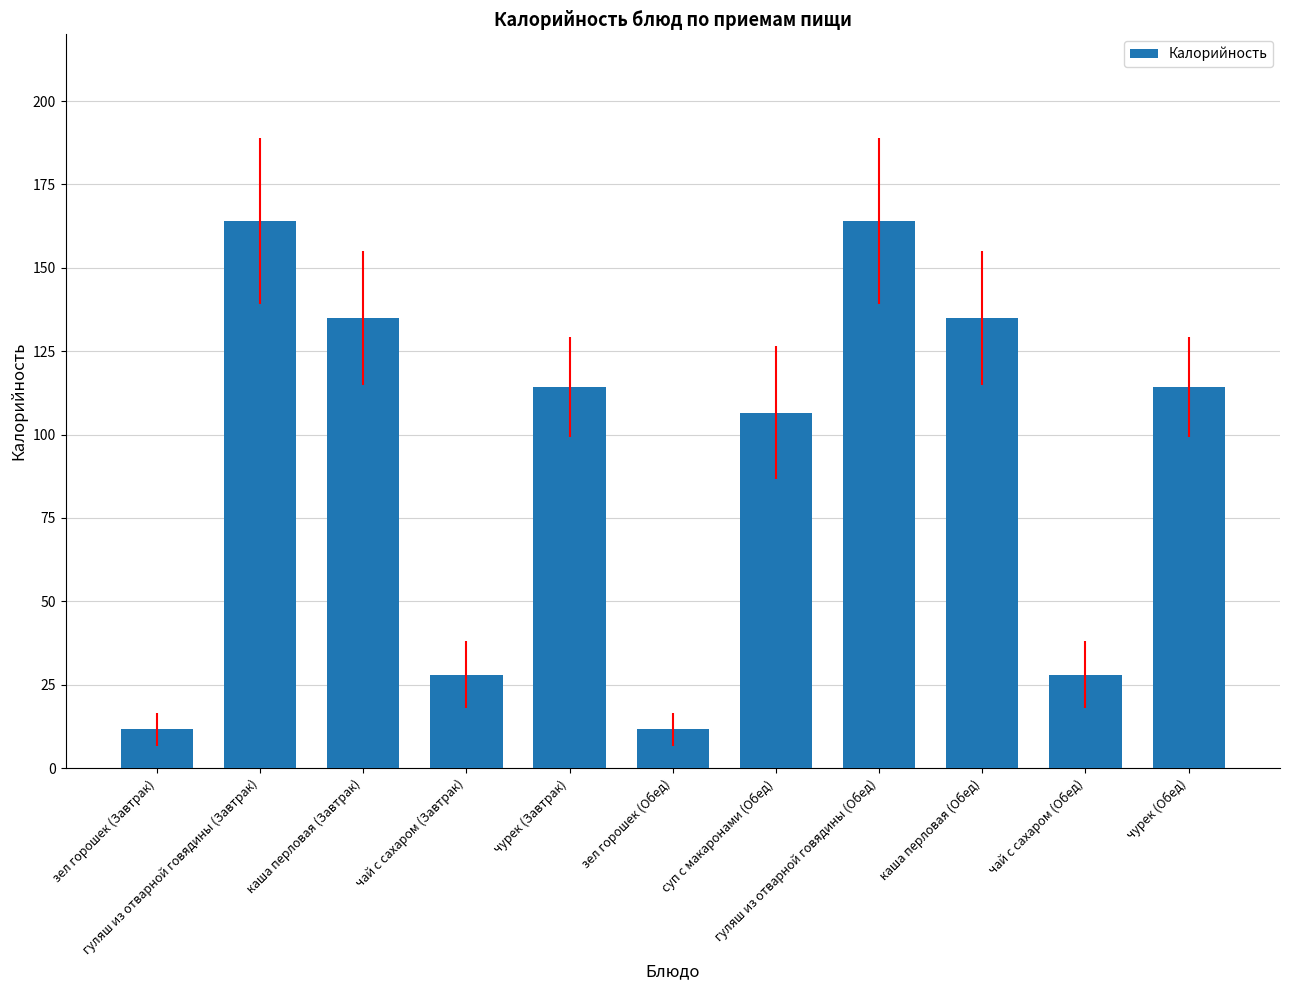

What is the smallest value displayed?

11.6